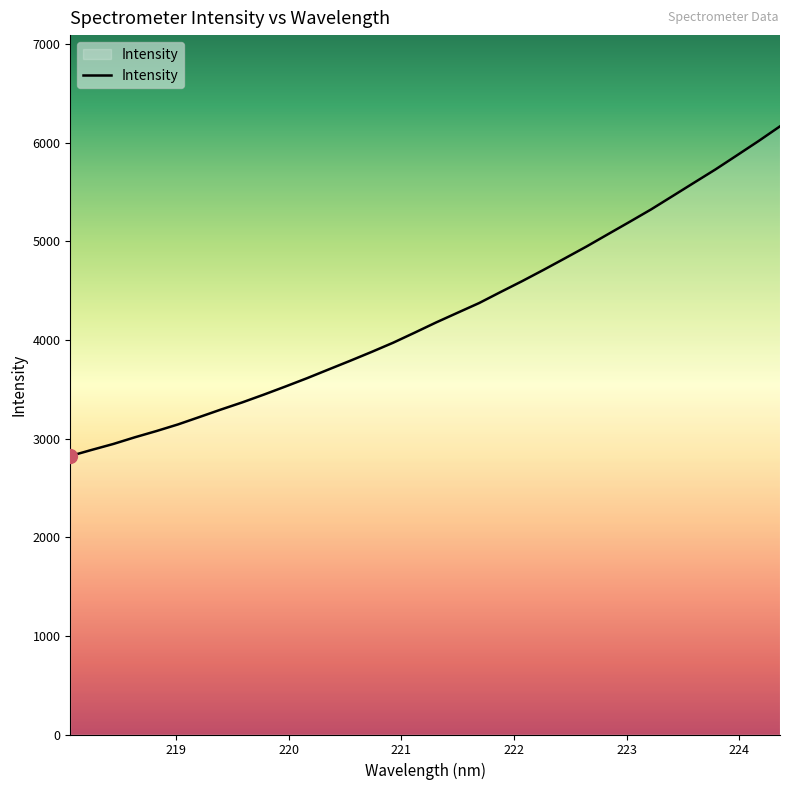

What is the maximum value shown in the chart?

6164.3